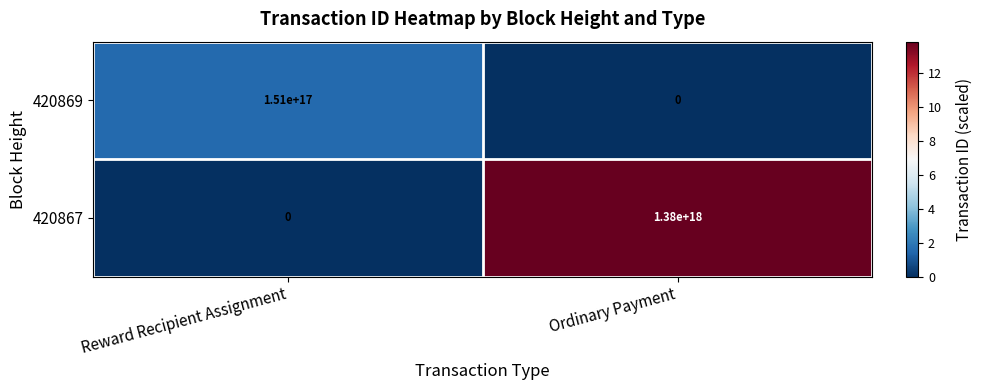

List the series in order of their peak value, highest first.

420867, 420869